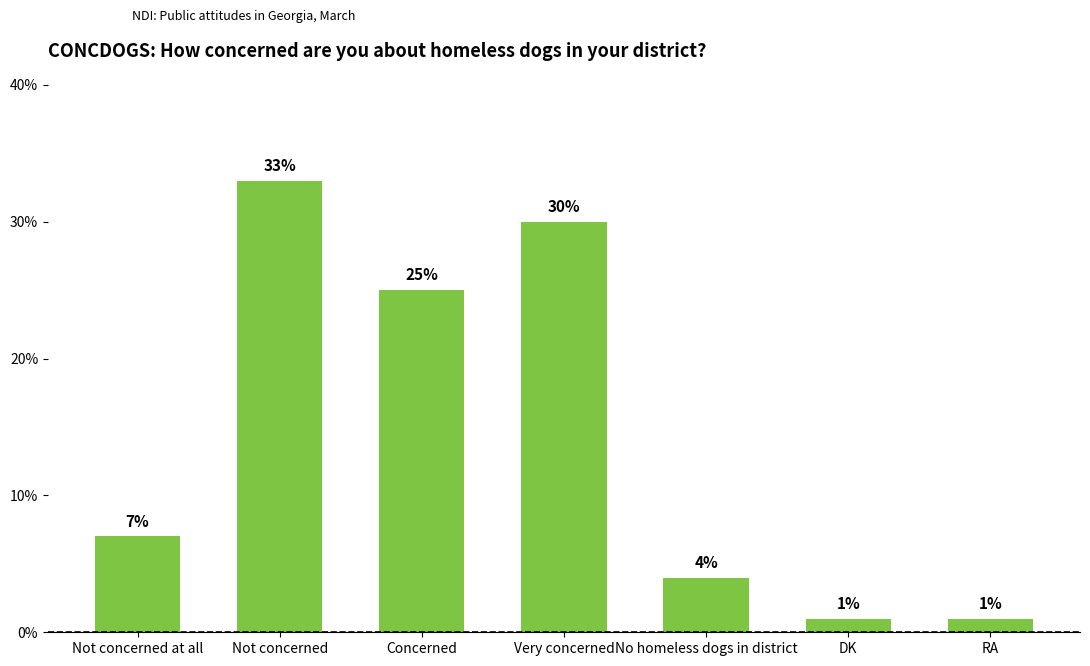

How many bars are there in total?

7